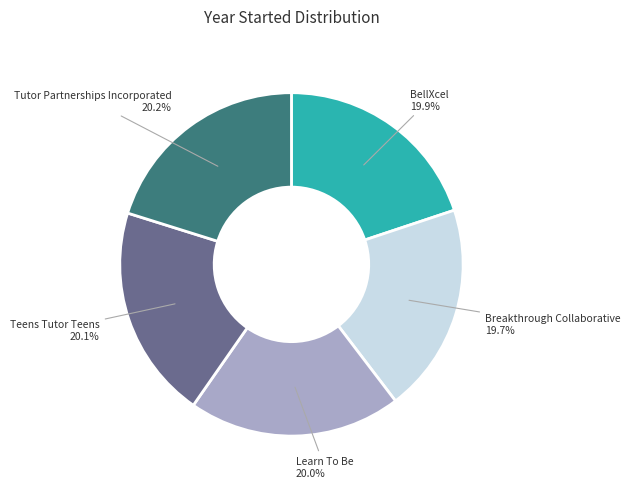

What percentage is the Tutor Partnerships Incorporated slice, to the nearest percent?

20%